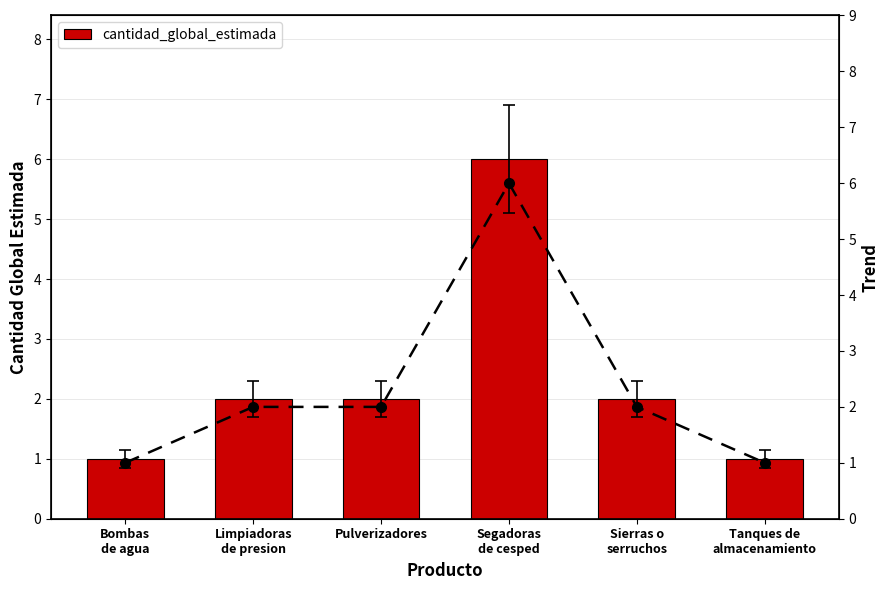

Reading right to left, extract all data points from this chart.

cantidad_global_estimada: 1	2	6	2	2	1
trend: 1	2	6	2	2	1